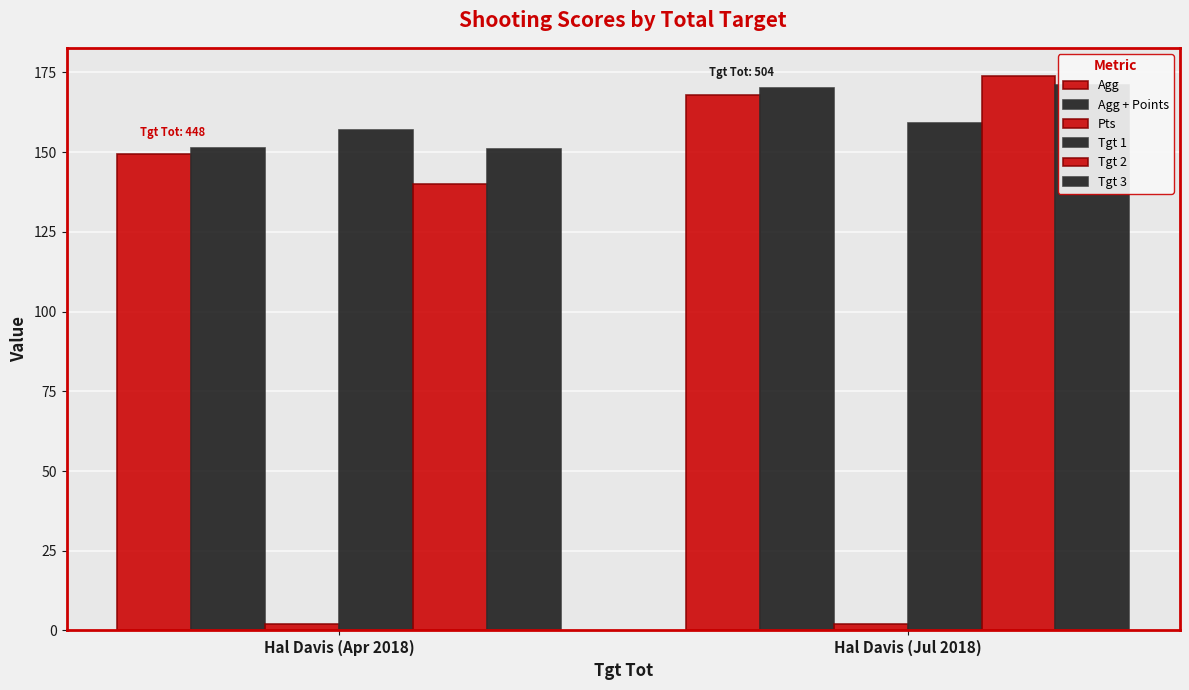

Does the chart contain any negative values?

No